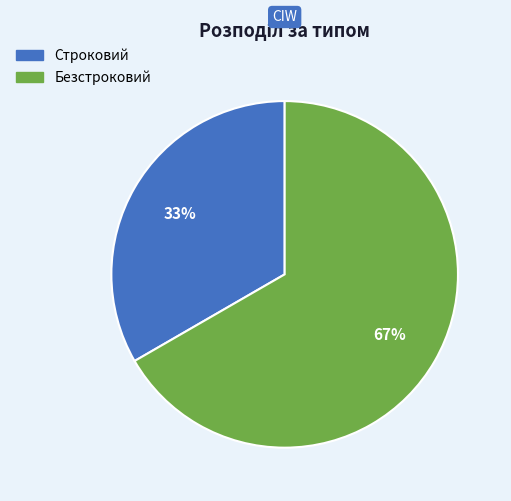

What is the ratio of the value at Строковий to the value at Безстроковий?

0.5